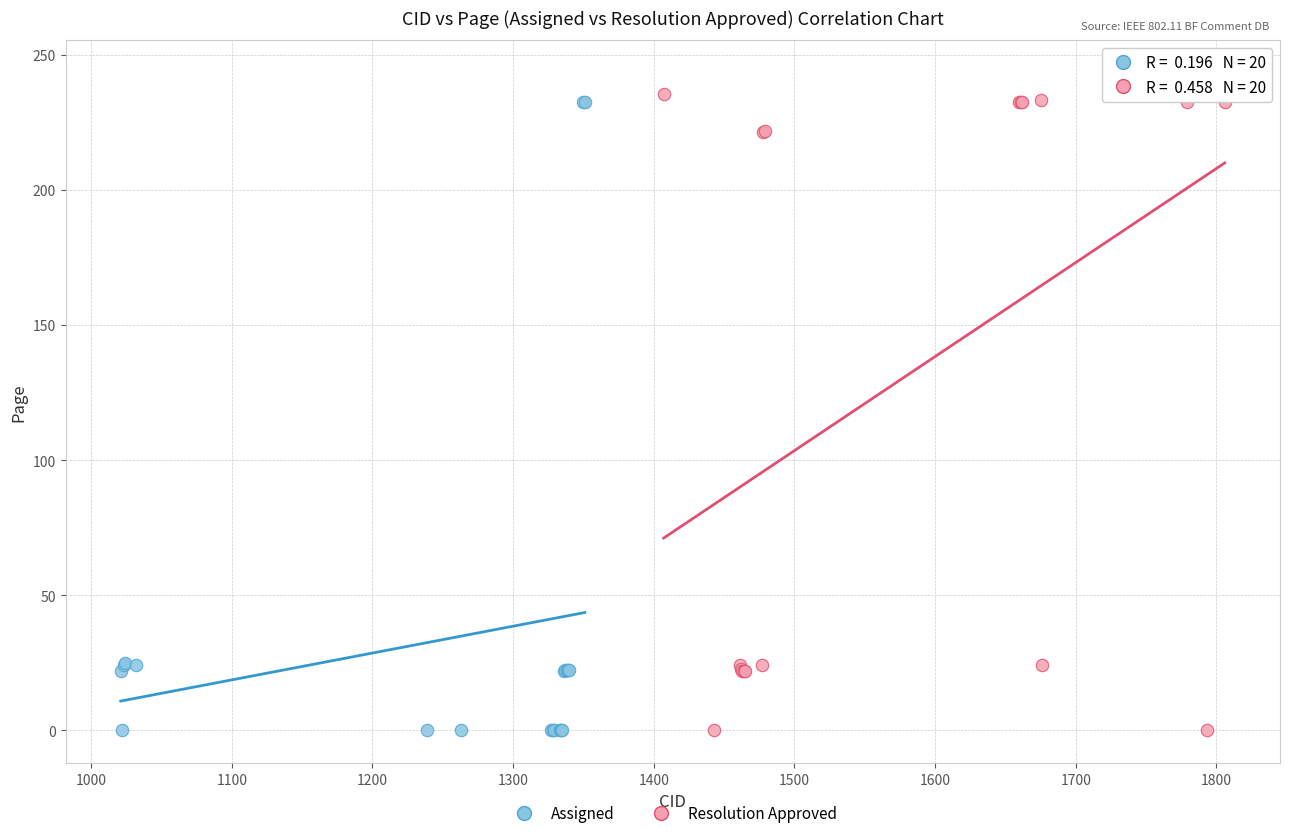

What are all the series names shown in the legend?

Assigned, Resolution Approved